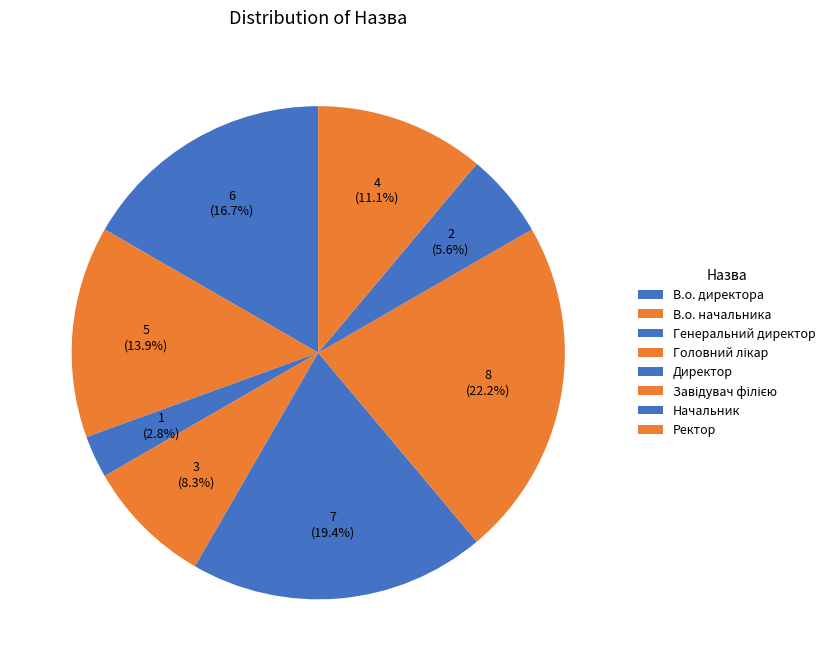

To the nearest percent, what is the average slice percentage?

12%